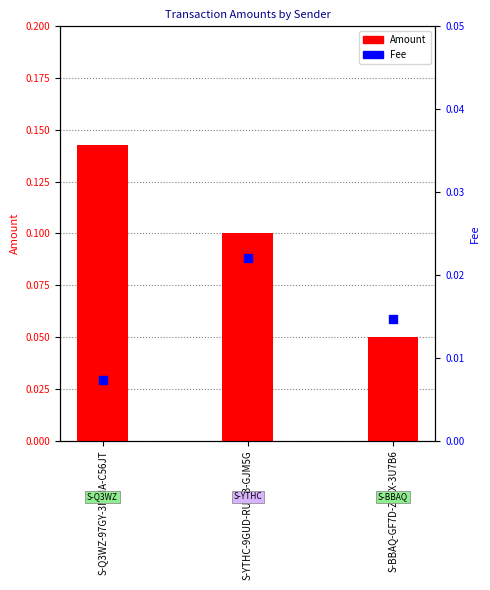

At which category is the sum across all series the highest?

S-Q3WZ-97GY-3MMA-C56JT